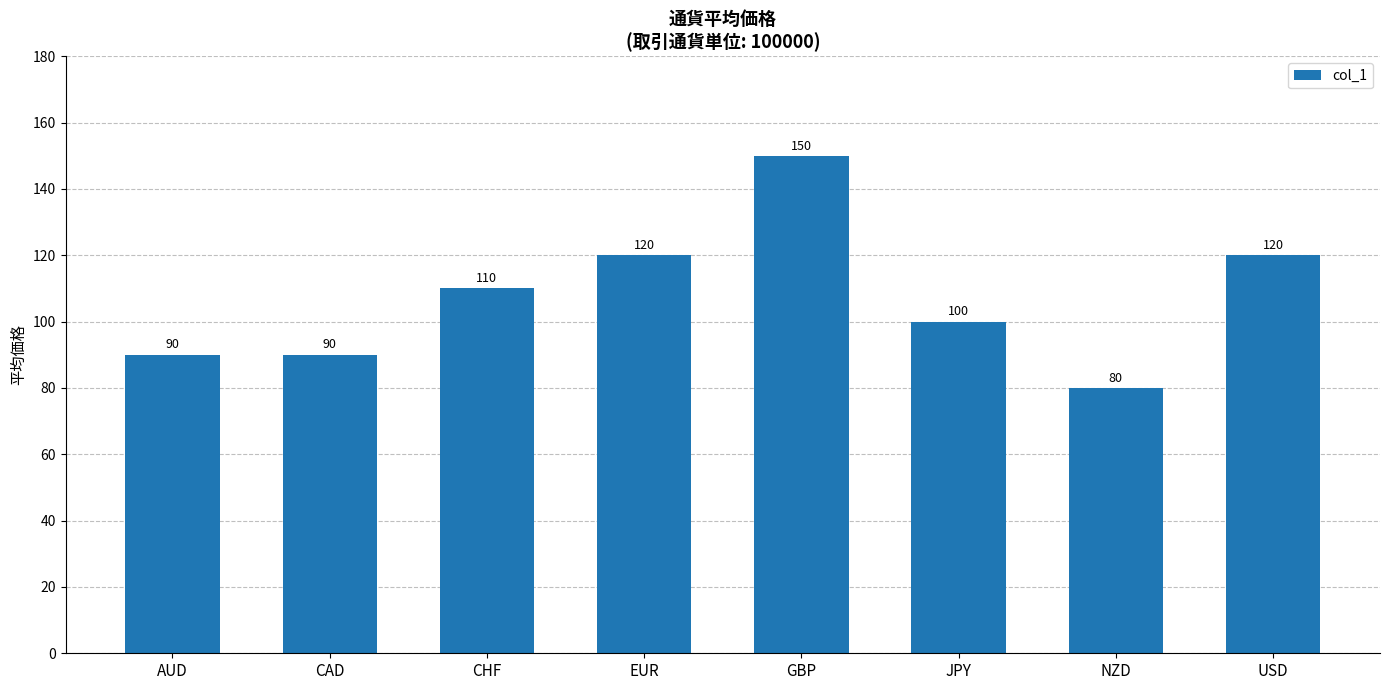

The chart shows a value of 60 at EUR. True or false?

False